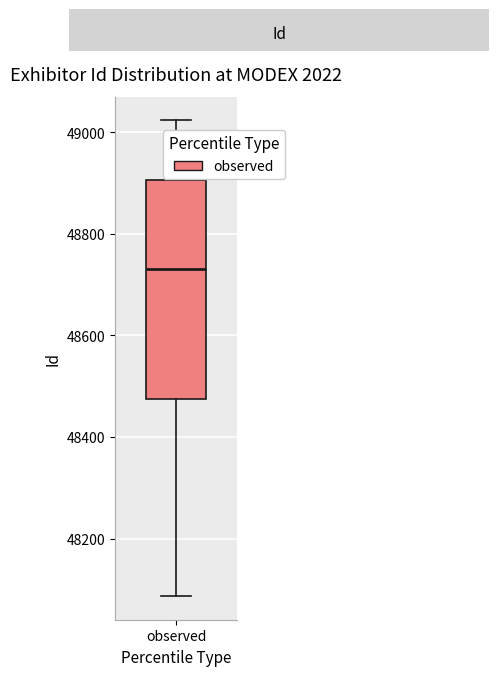

Where does the lower whisker of the box for observed end on the y-axis? The values are not printed on the chart, so give them approximately, as read against the axis.

48080